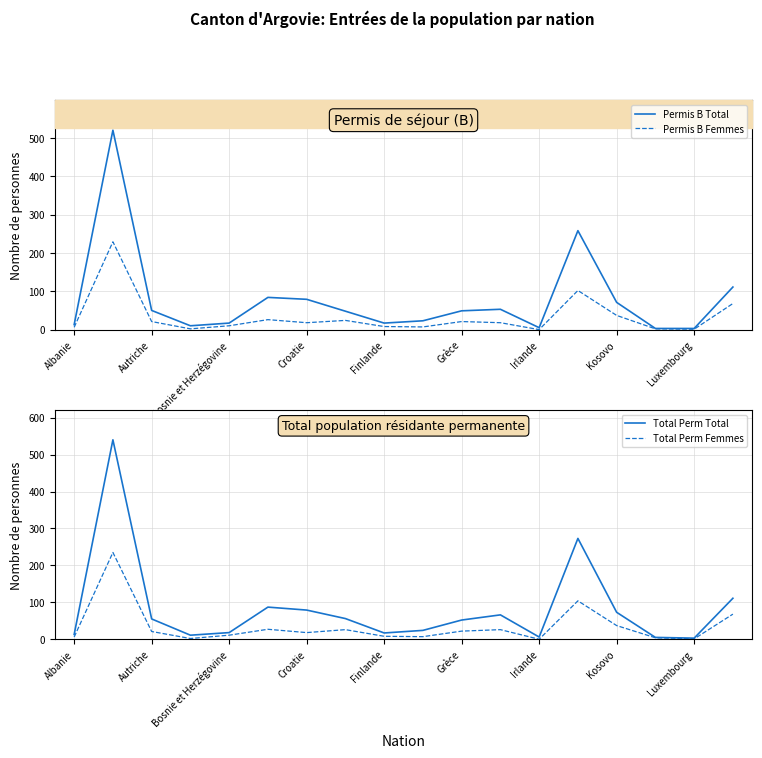

Which series changed the most between Autriche and 13?

Total Perm Total